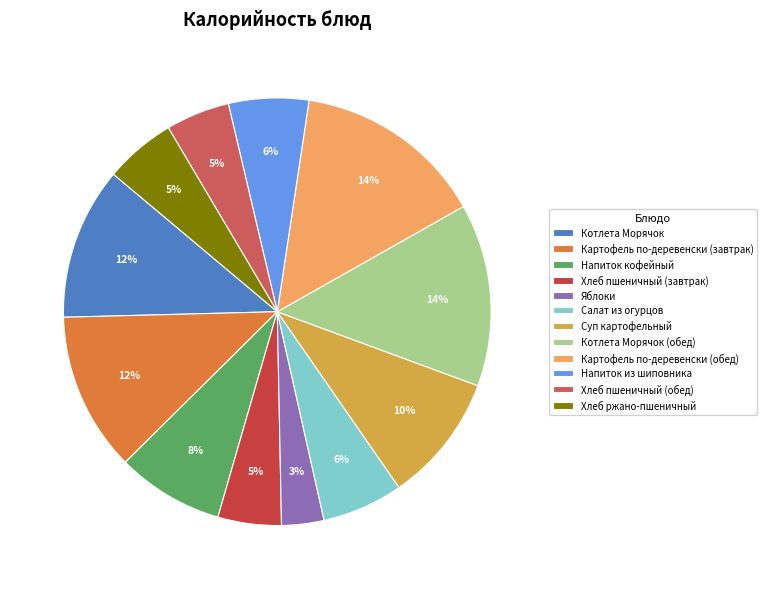

Rank the categories by value from lowest to highest.

Яблоки, Хлеб пшеничный (завтрак), Хлеб пшеничный (обед), Хлеб ржано-пшеничный, Напиток из шиповника, Салат из огурцов, Напиток кофейный, Суп картофельный, Котлета Морячок, Картофель по-деревенски (завтрак), Котлета Морячок (обед), Картофель по-деревенски (обед)